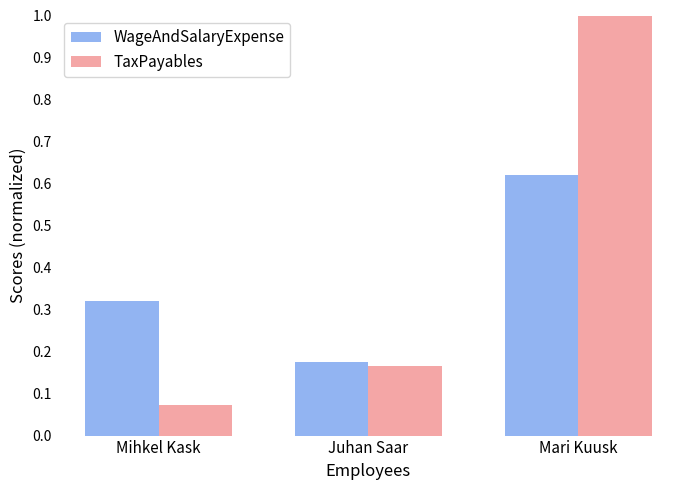

The WageAndSalaryExpense series shows 1.1 at Mari Kuusk. True or false?

False